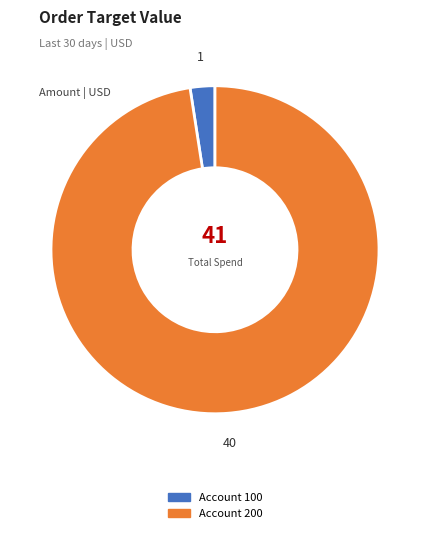

Does any single category account for the majority?

Yes